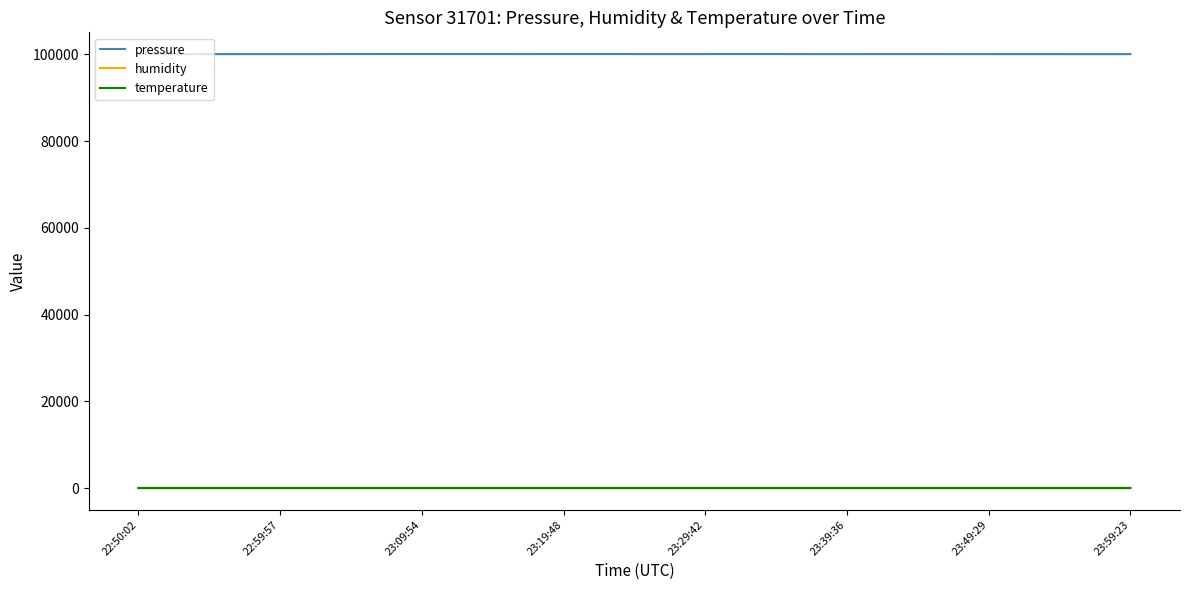

True or false: pressure and temperature cross at least once.

False